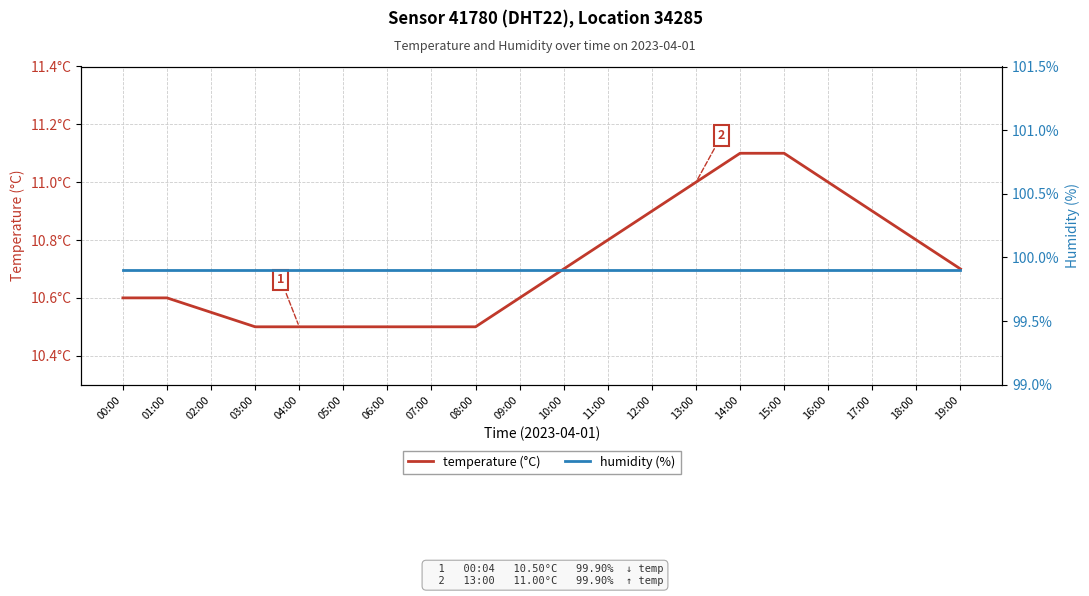

What value does the humidity (%) series have at 15:00?

99.9